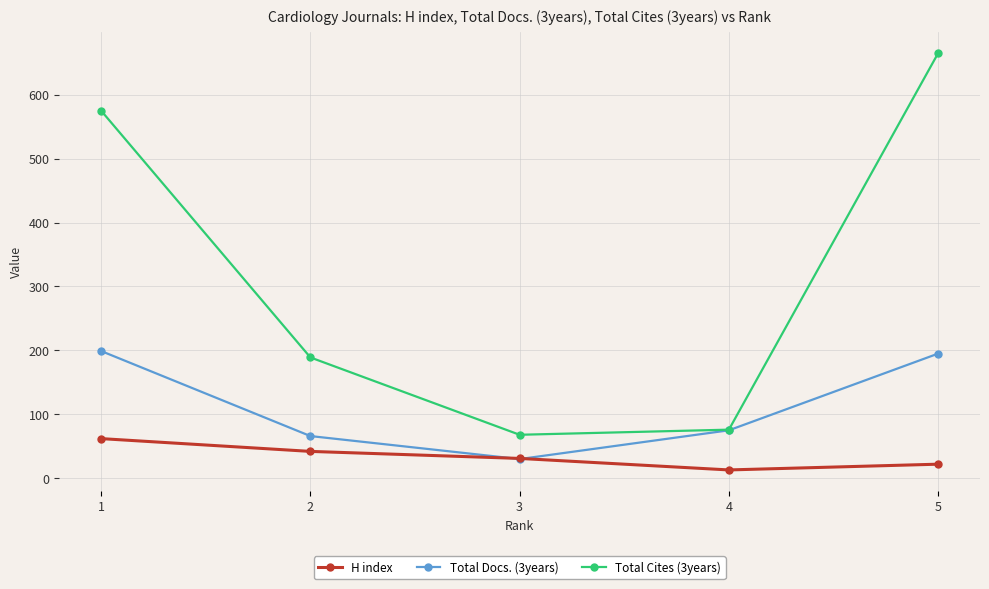

Rank the categories by H index value from highest to lowest.

1, 2, 3, 5, 4